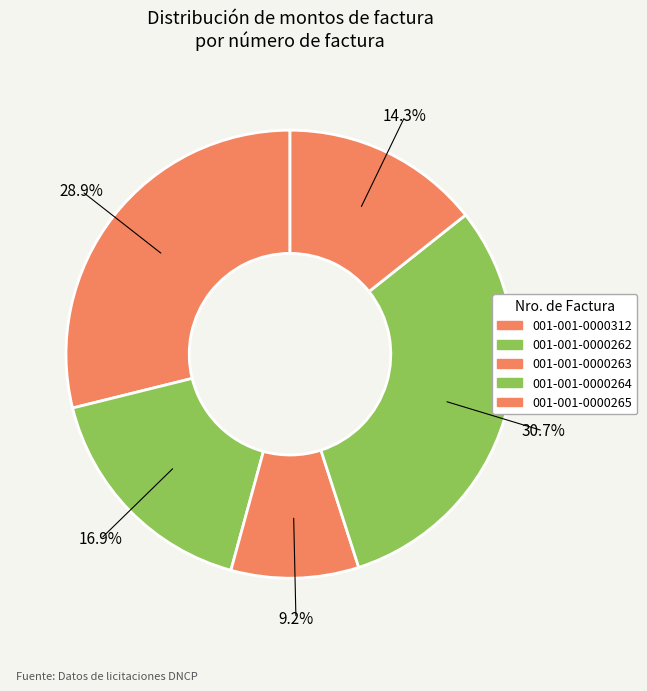

What is the smallest slice in the pie chart?

001-001-0000263